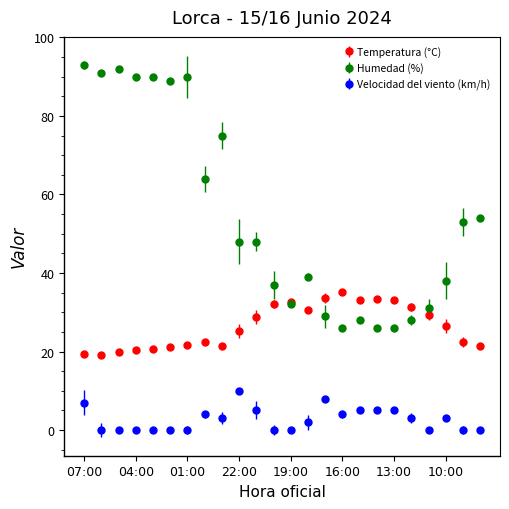

What is the value of the Velocidad del viento (km/h) point at the 10th from the left?

10.0